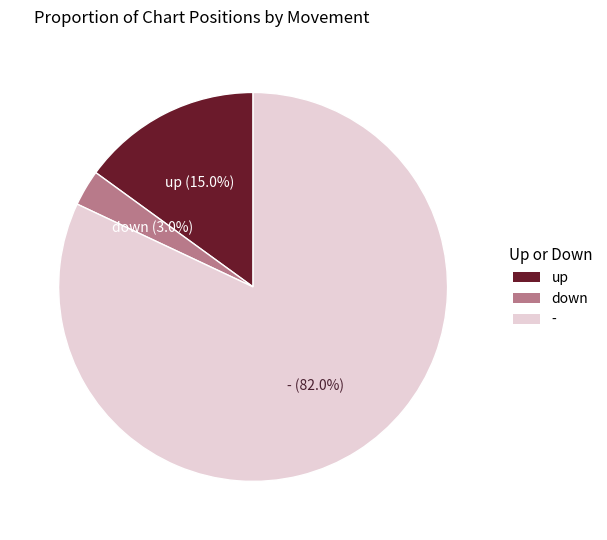

Which category has the smallest portion of the pie?

down